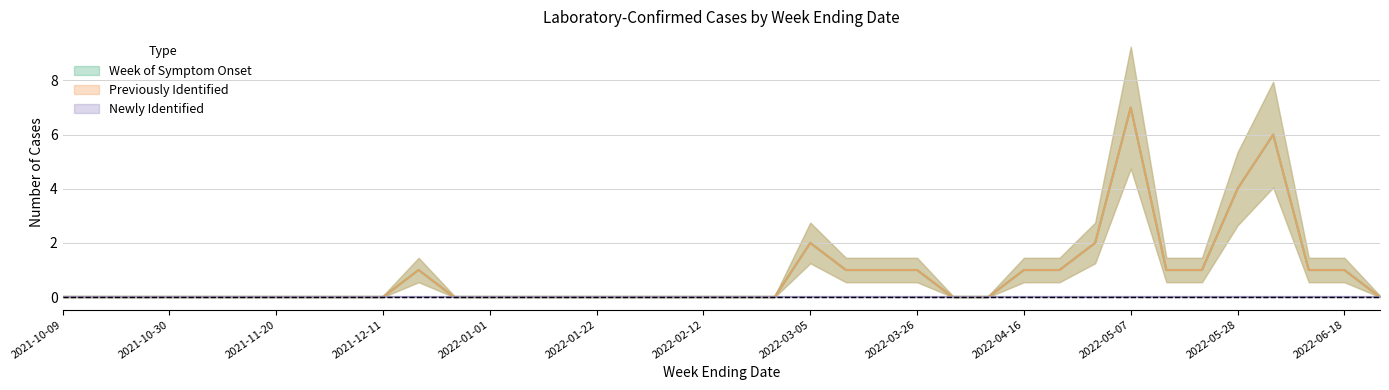

Which series has the largest range (max minus min)?

Week of Symptom Onset